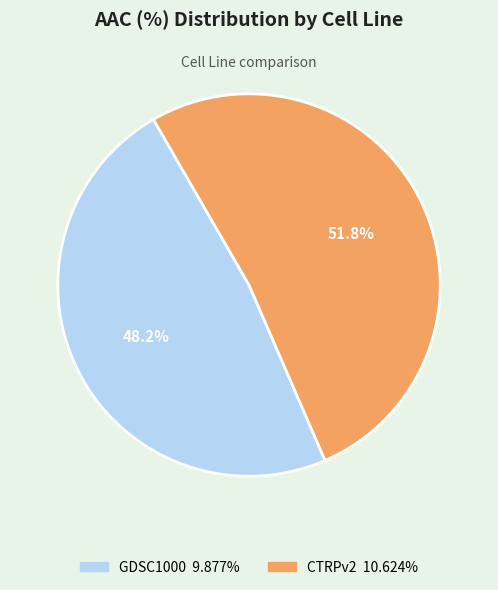

To the nearest percent, what is the difference between the largest and smallest slice percentages?

4%